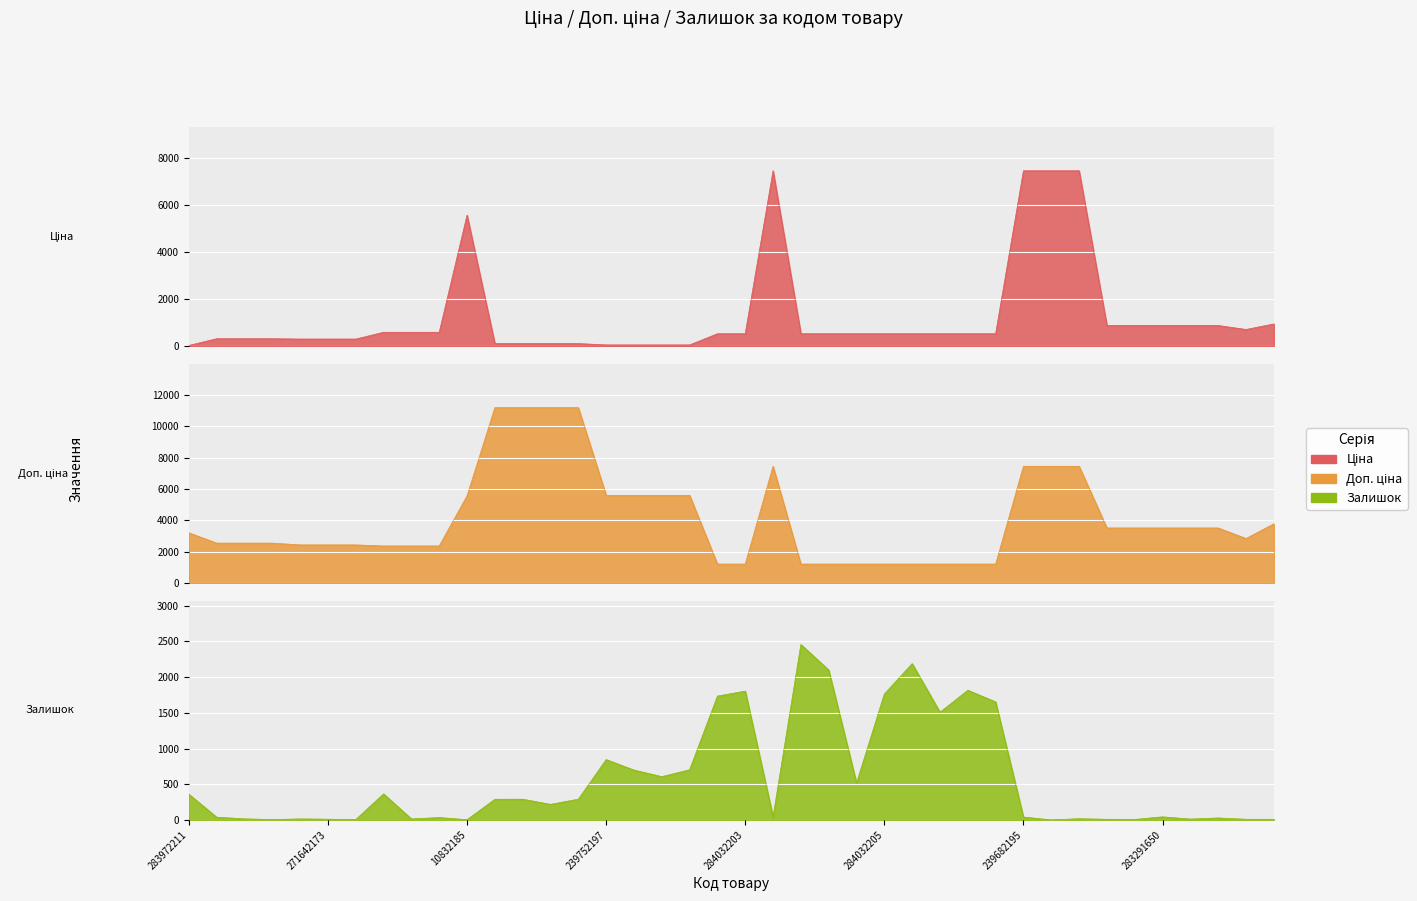

Is the value of Залишок at 271652174 greater than the value of Доп. ціна at 283972211?

No